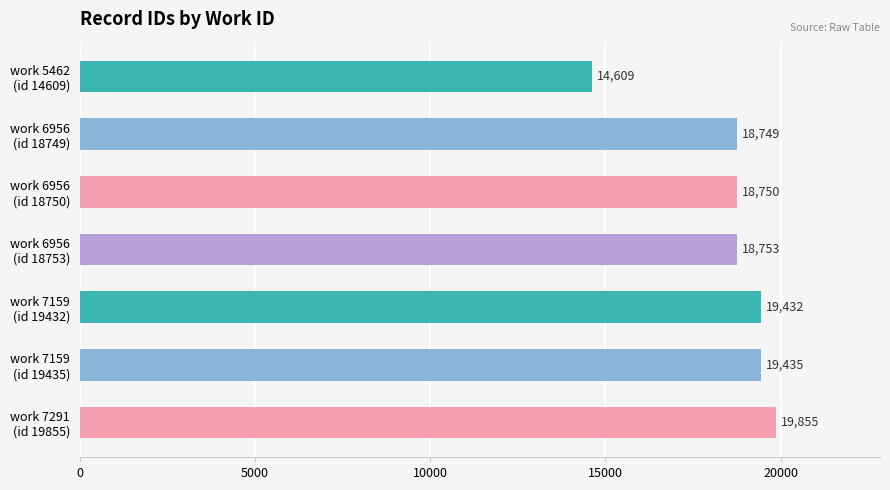

How many data points are less than 18753?

3